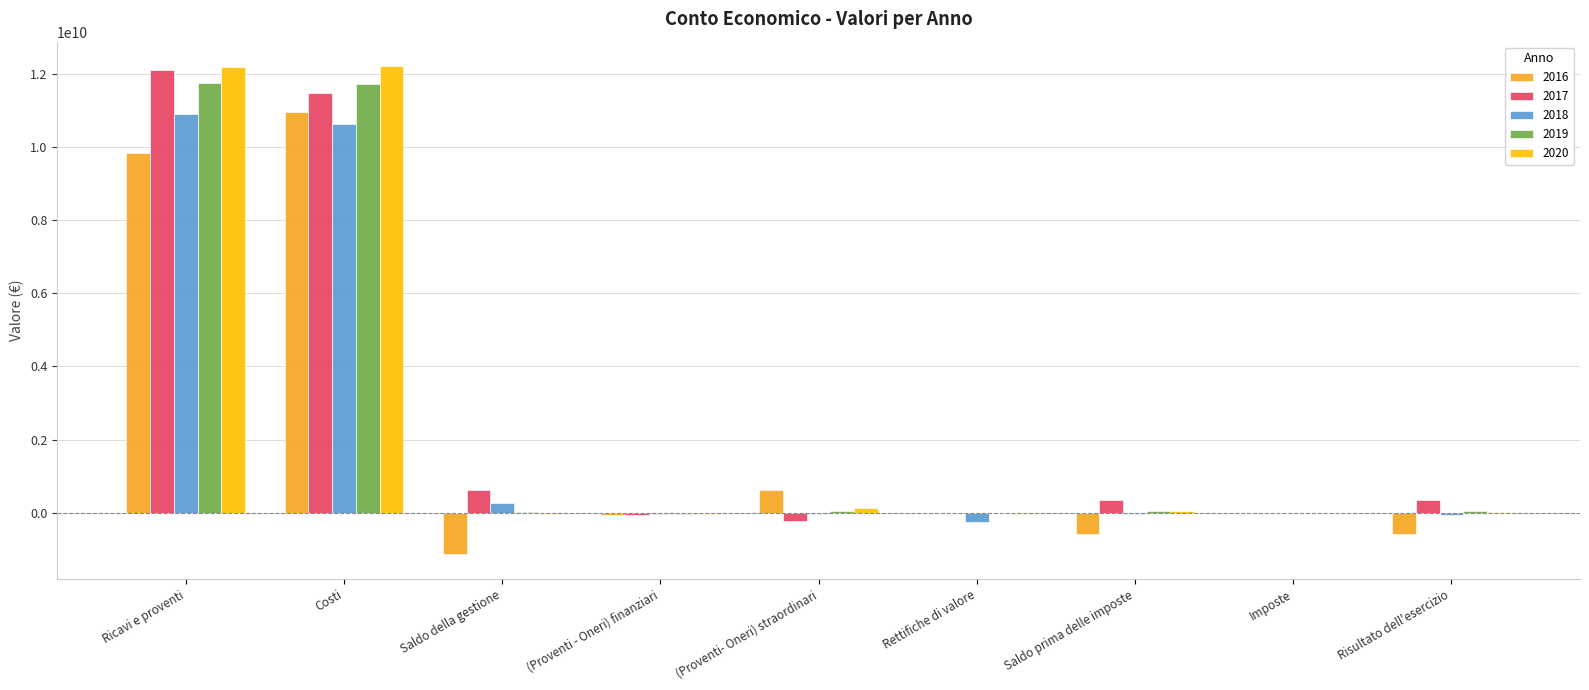

Is the value of 2019 at Risultato dell'esercizio greater than the value of 2017 at Saldo della gestione?

No